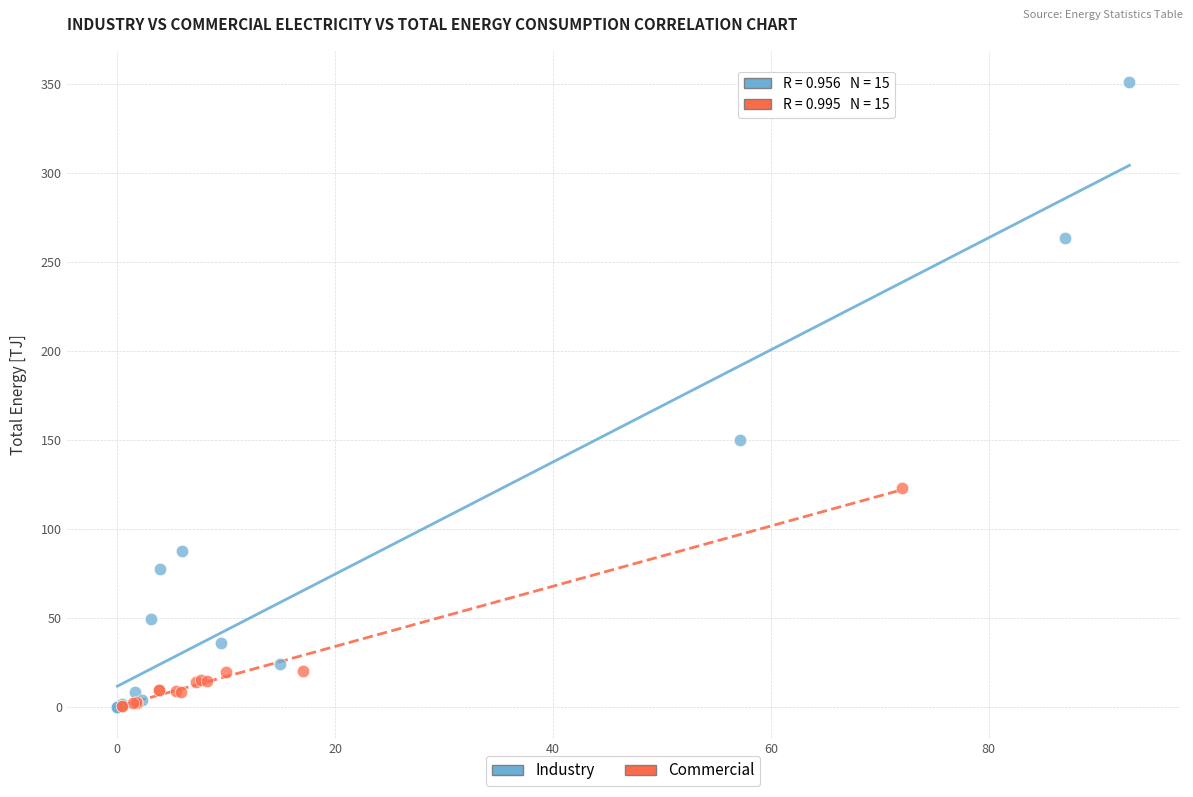

Which series has the largest Y range (max minus min)?

Industry